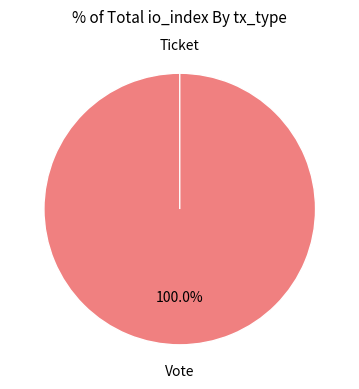

Do Ticket and Vote together represent more than half of the pie?

Yes